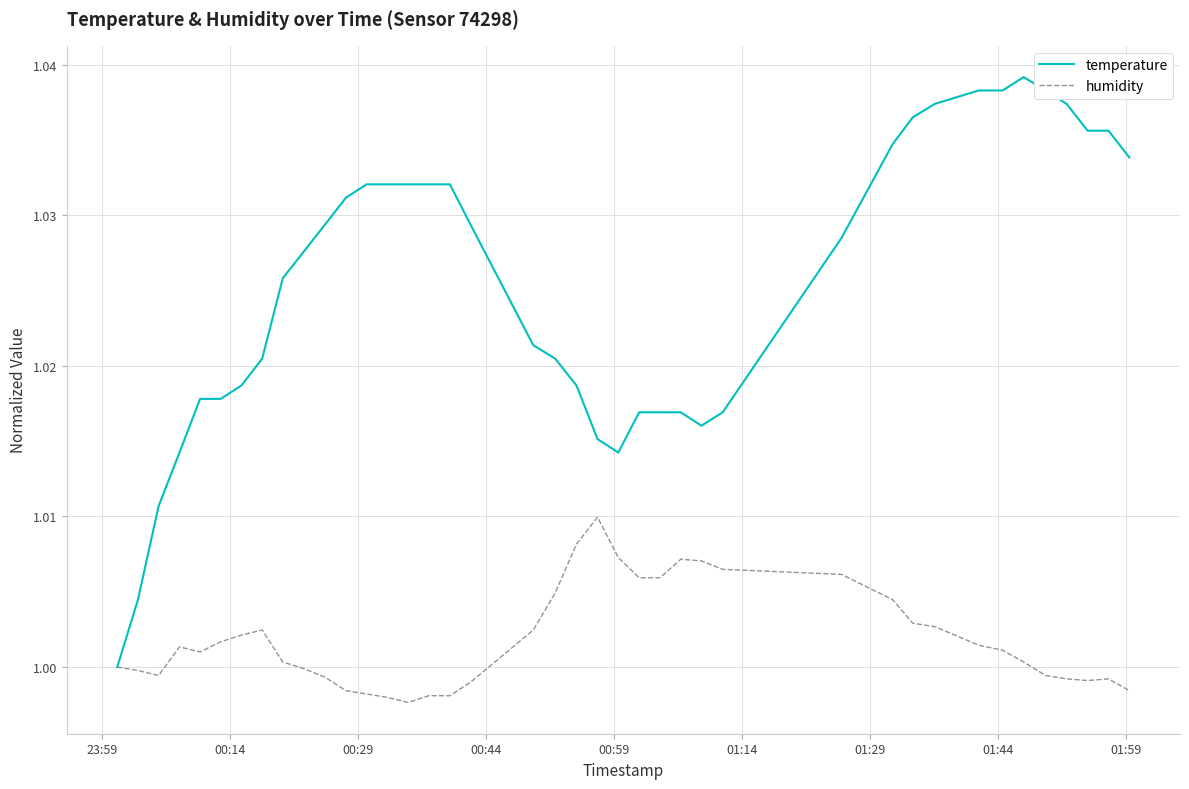

What are all the series names shown in the legend?

temperature, humidity